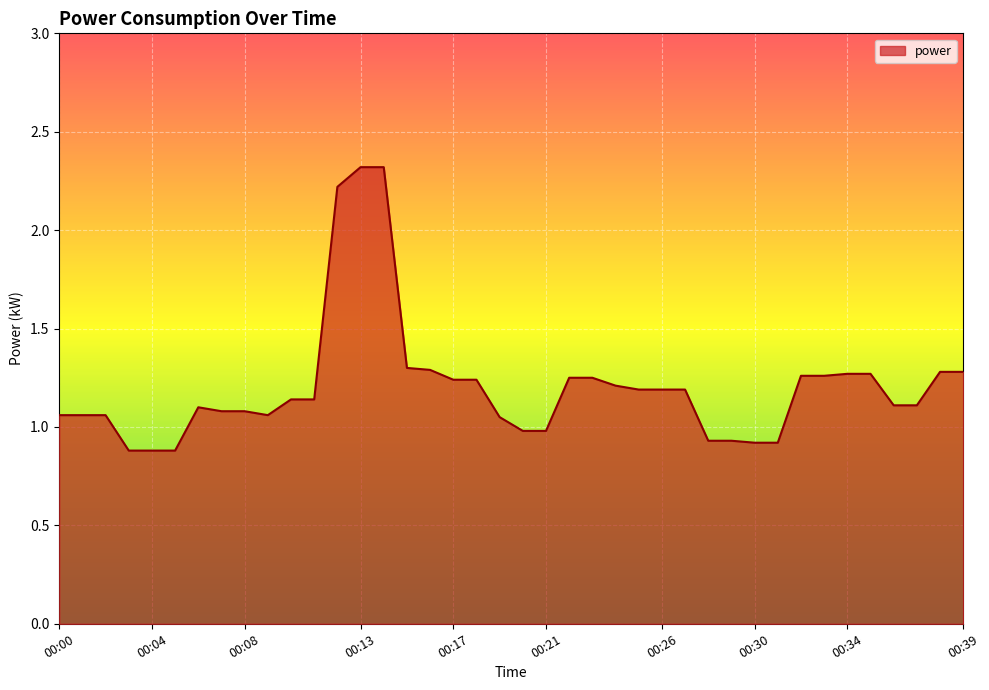

What is the greatest value displayed?

2.3